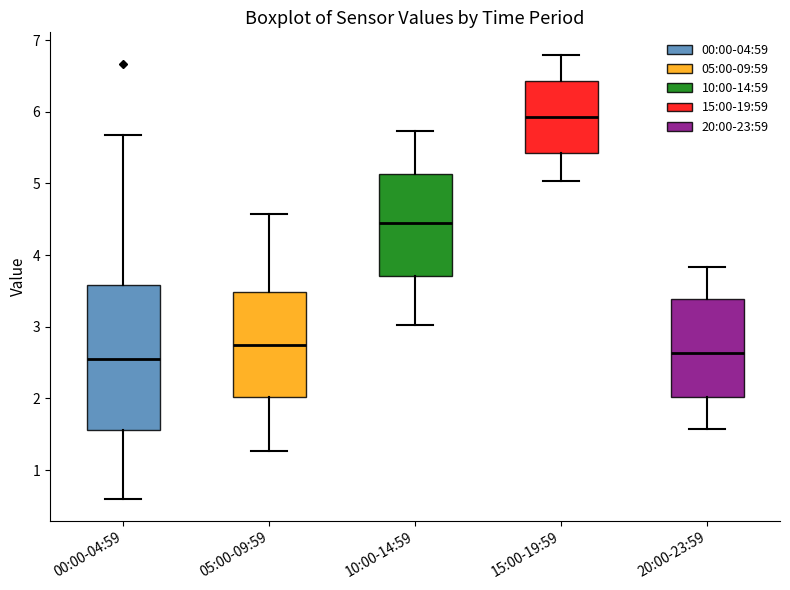

Where does the upper whisker of the box for 00:00-04:59 end on the y-axis? The values are not printed on the chart, so give them approximately, as read against the axis.

5.7